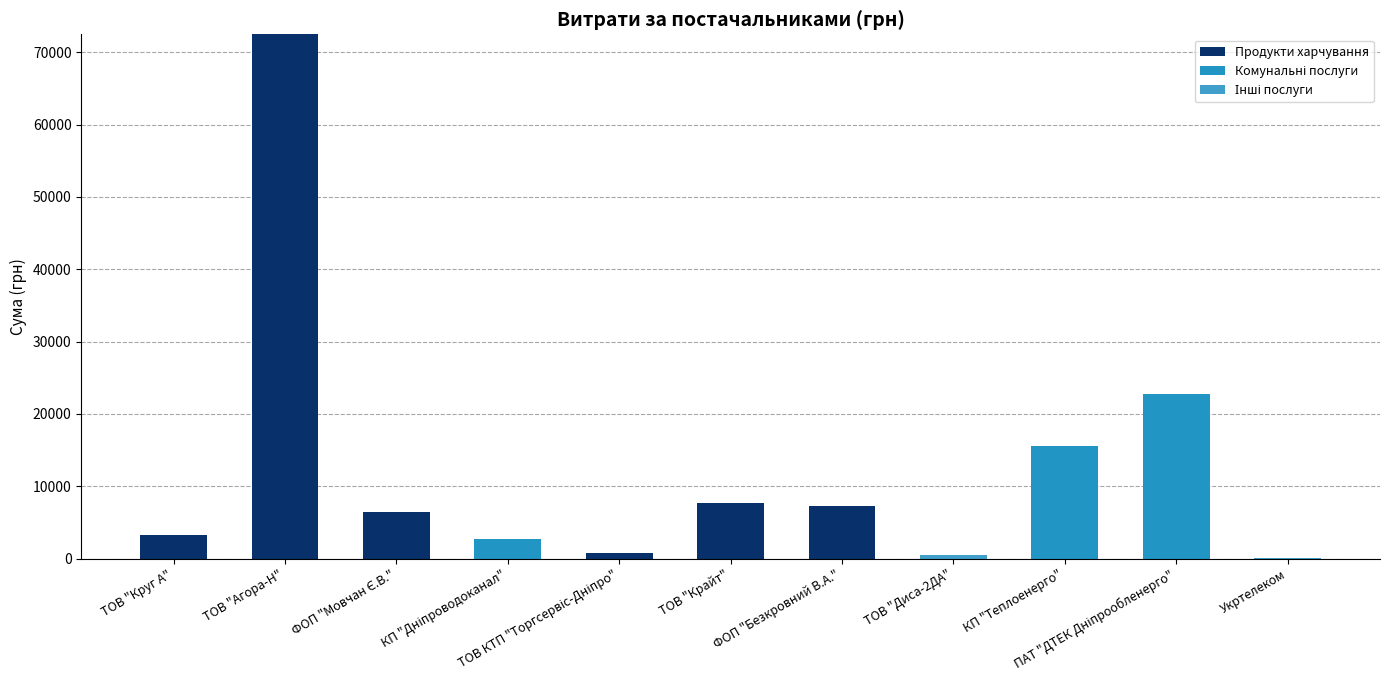

How many values in the Продукти харчування series exceed 715?

6